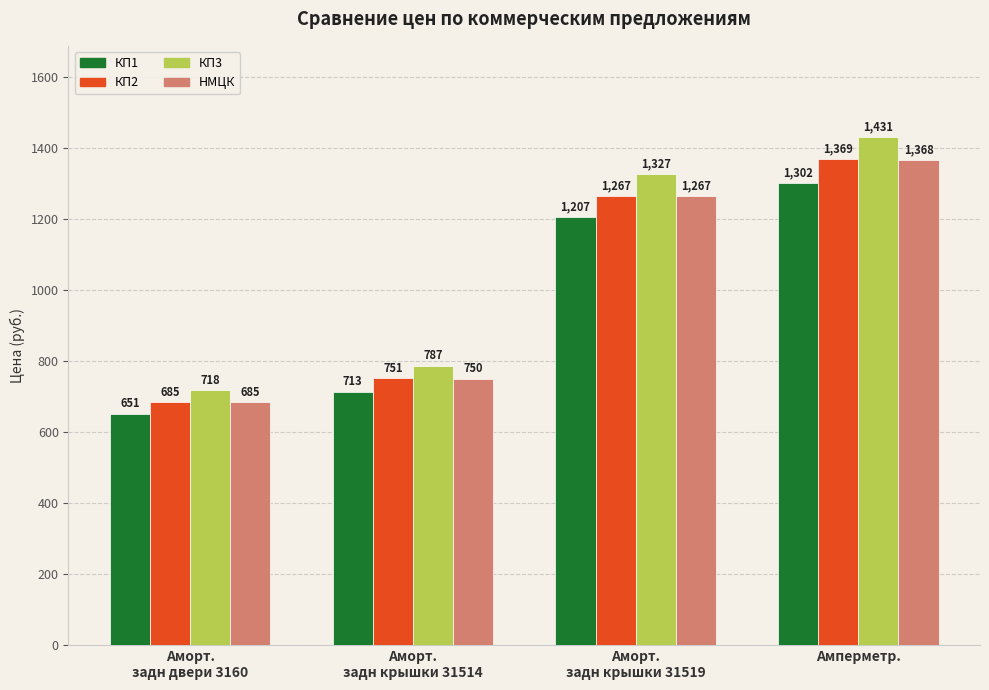

At which category does the chart reach its peak across all series?

Амперметр.